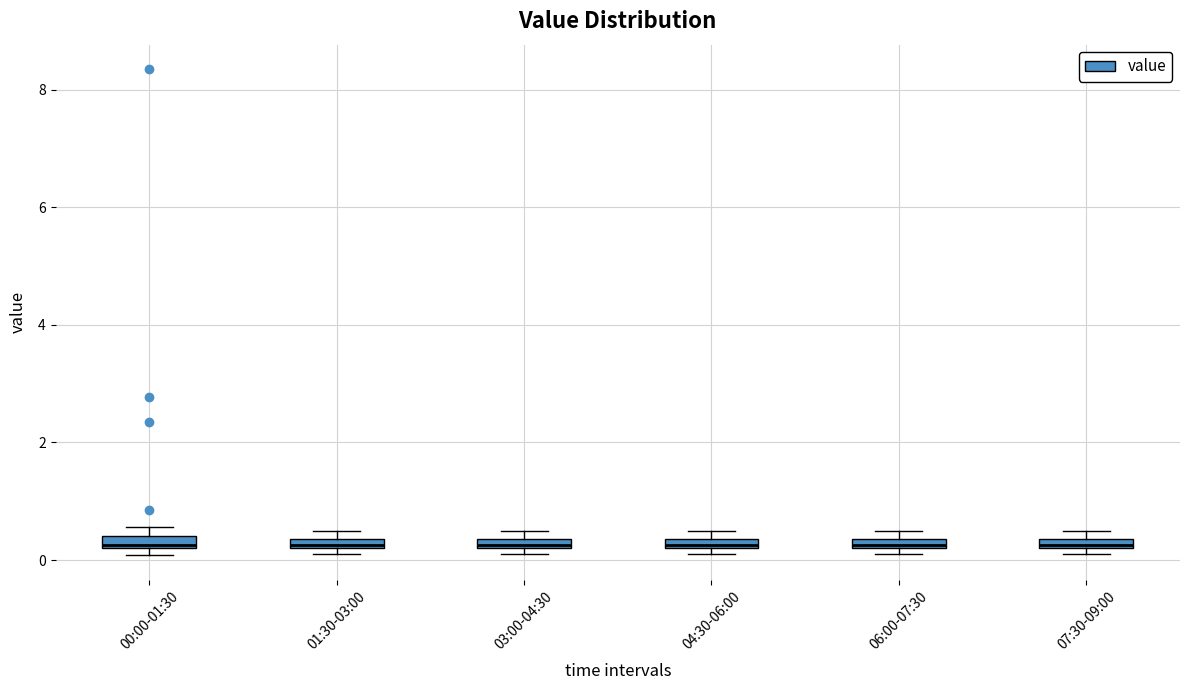

Where is the upper edge of the box for 07:30-09:00 on the y-axis? The values are not printed on the chart, so give them approximately, as read against the axis.

0.4